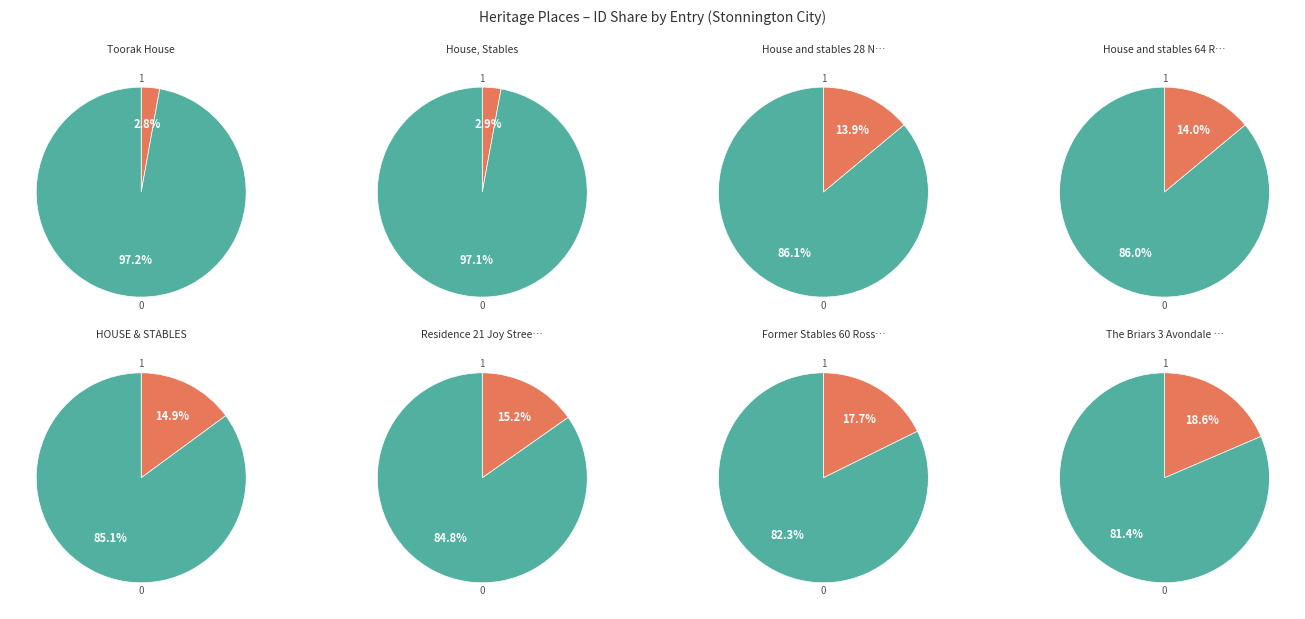

Between Residence 21 Joy Street and House and stables 64 Rose Street, which is larger?

Residence 21 Joy Street